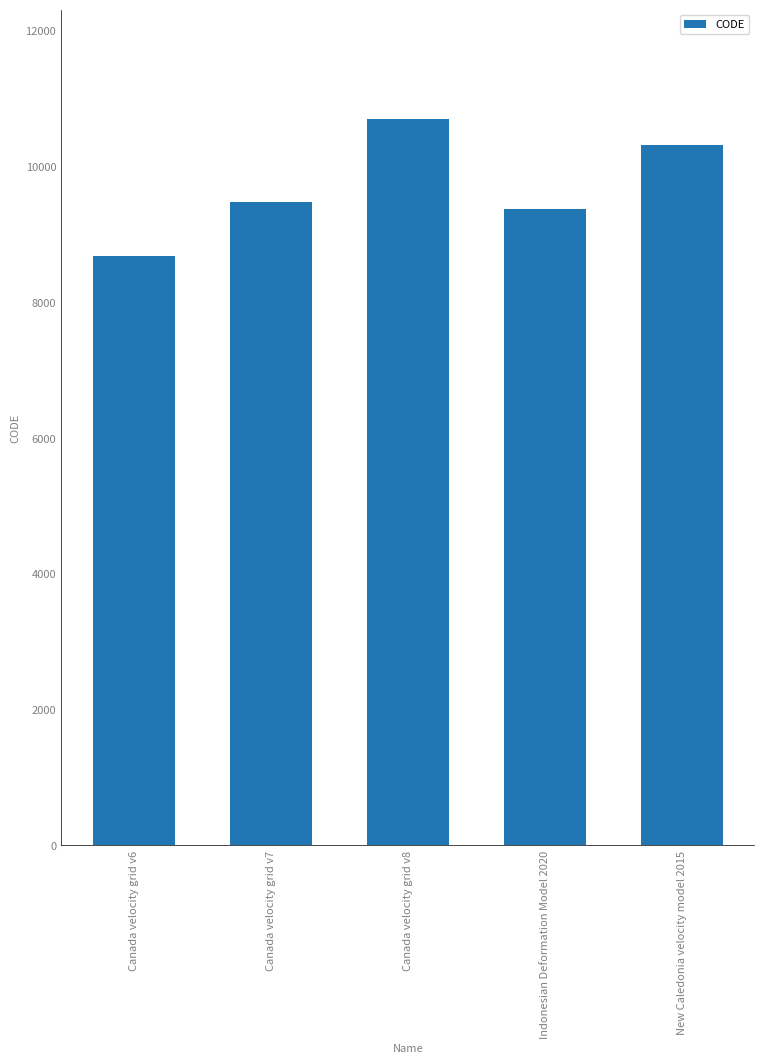

Reading left to right, extract all data points from this chart.

Canada velocity grid v6=8676	Canada velocity grid v7=9483	Canada velocity grid v8=10707	Indonesian Deformation Model 2020=9375	New Caledonia velocity model 2015=10323